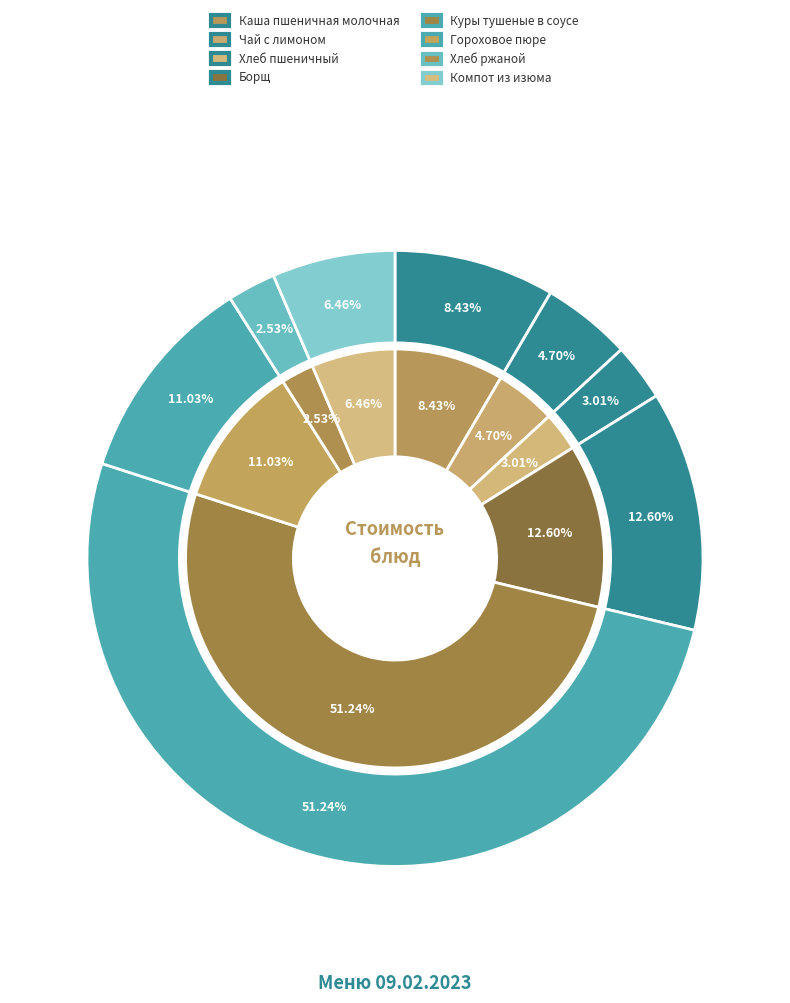

Which category accounts for the majority?

Куры тушеные в соусе